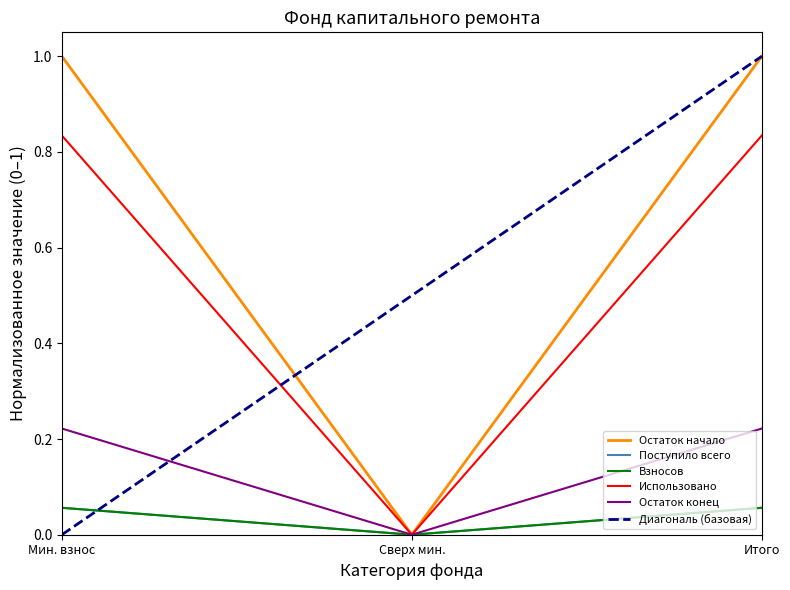

Is it true that Остаток конец equals 0.3 at Мин. взнос?

False